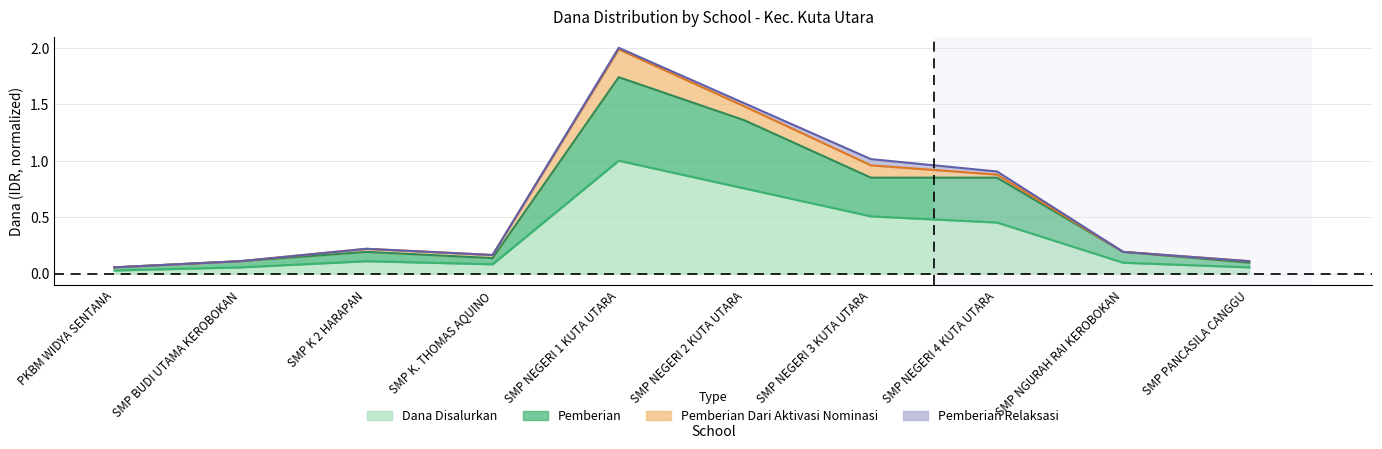

At which category is the sum across all series the highest?

SMP NEGERI 1 KUTA UTARA